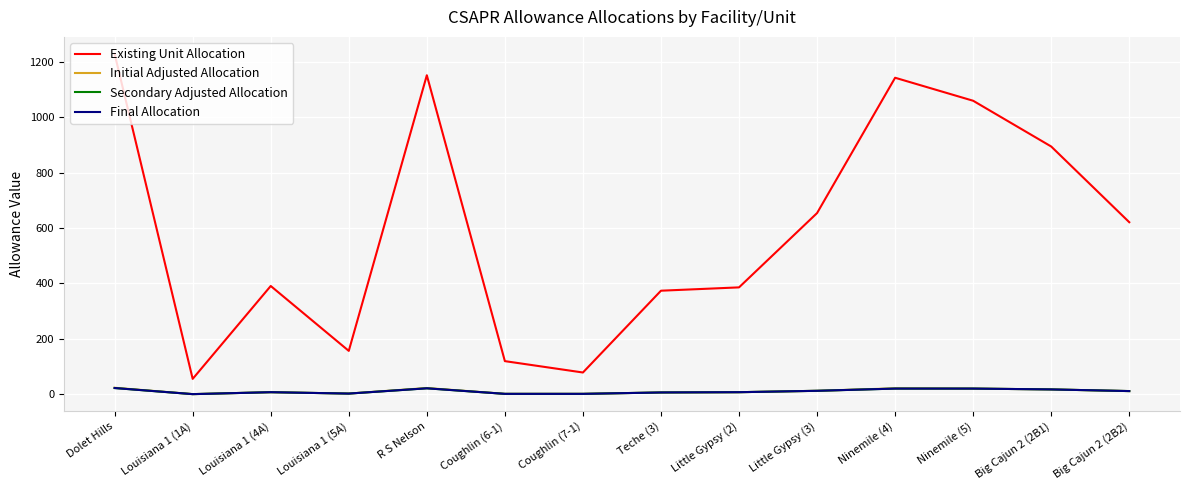

What is the spread (max minus min) of values at Little Gypsy (2)?

378